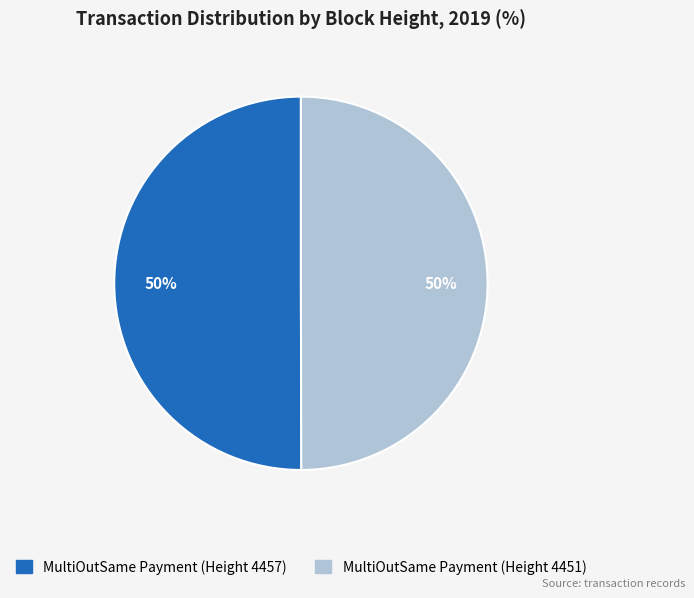

To the nearest percent, what percentage of the pie is MultiOutSame Payment (Height 4457)?

50%